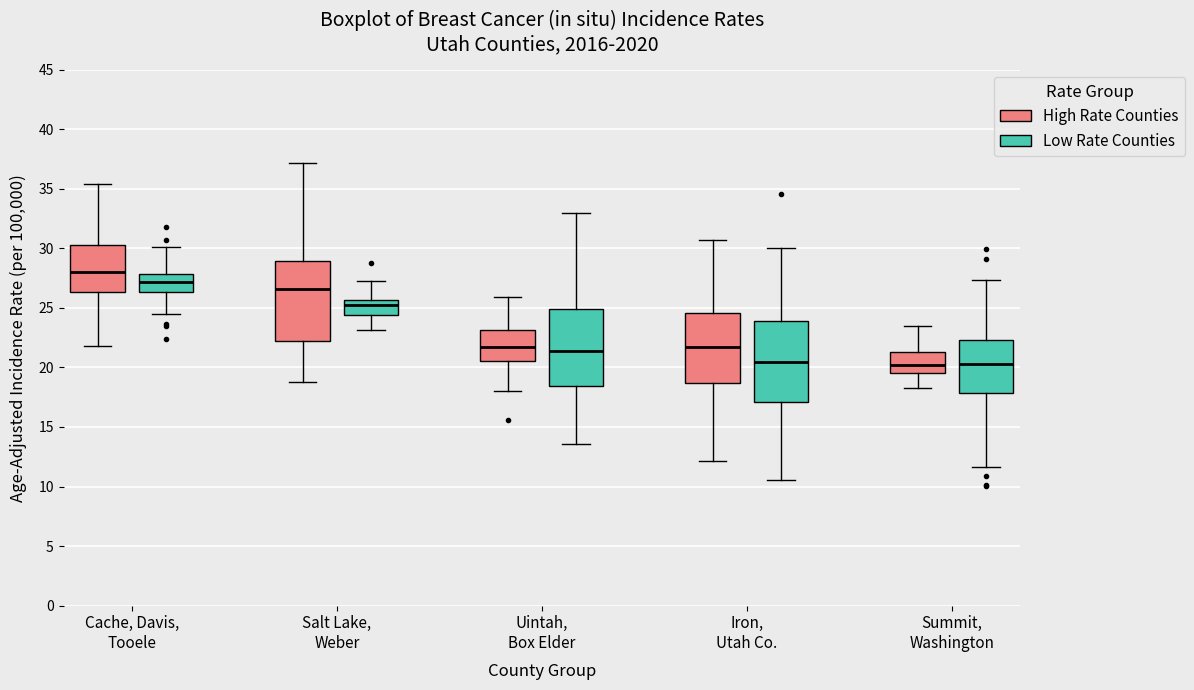

Where does the median line of the box for Cache, Davis, Tooele (Low Rate Counties) sit on the y-axis? The values are not printed on the chart, so give them approximately, as read against the axis.

27.0